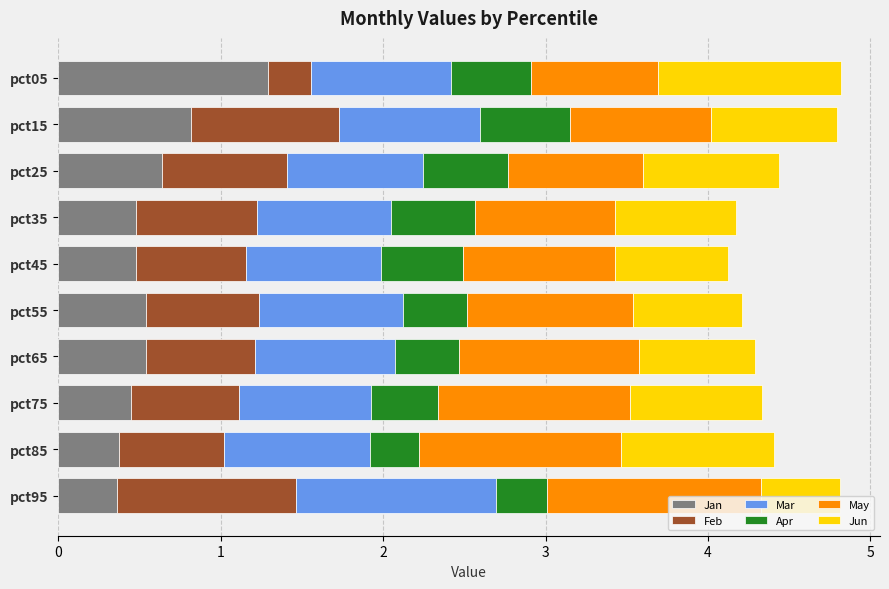

What is the lowest value of the Jan series?

0.4